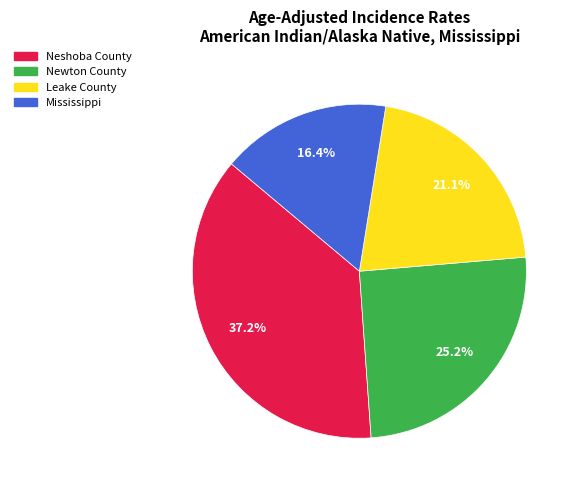

Is it true that Mississippi is 16% of the pie?

True